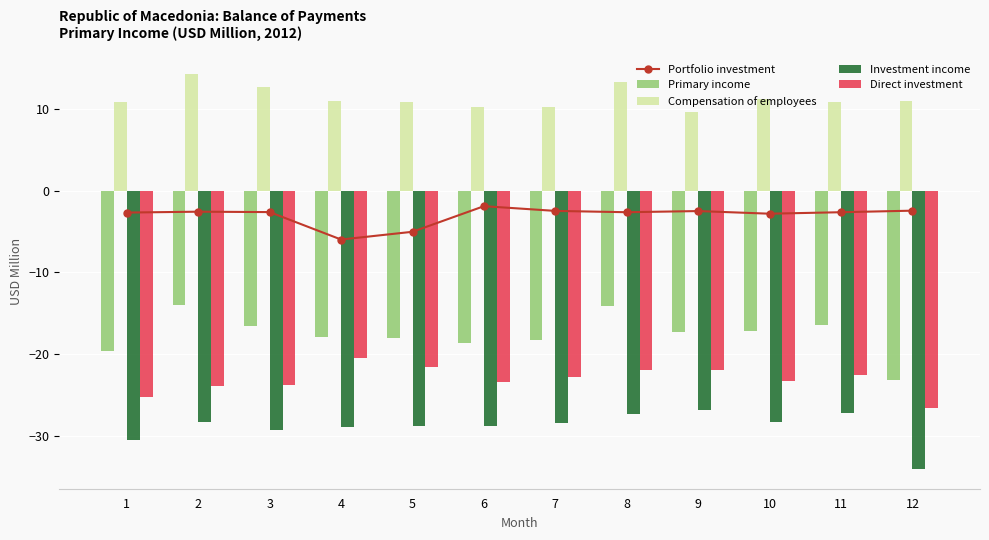

Reading left to right, extract all data points from this chart.

Portfolio investment: 1=-2.7	2=-2.6	3=-2.6	4=-6.0	5=-5.0	6=-1.9	7=-2.5	8=-2.6	9=-2.5	10=-2.8	11=-2.6	12=-2.5
Primary income: 1=-19.7	2=-14.0	3=-16.6	4=-17.9	5=-18.0	6=-18.6	7=-18.2	8=-14.1	9=-17.3	10=-17.1	11=-16.4	12=-23.1
Compensation of employees: 1=10.8	2=14.2	3=12.7	4=11.0	5=10.8	6=10.2	7=10.2	8=13.2	9=9.6	10=11.2	11=10.8	12=10.9
Investment income: 1=-30.4	2=-28.2	3=-29.2	4=-28.9	5=-28.8	6=-28.8	7=-28.4	8=-27.3	9=-26.9	10=-28.3	11=-27.2	12=-34.0
Direct investment: 1=-25.2	2=-23.8	3=-23.8	4=-20.5	5=-21.6	6=-23.4	7=-22.8	8=-21.9	9=-22.0	10=-23.3	11=-22.6	12=-26.6